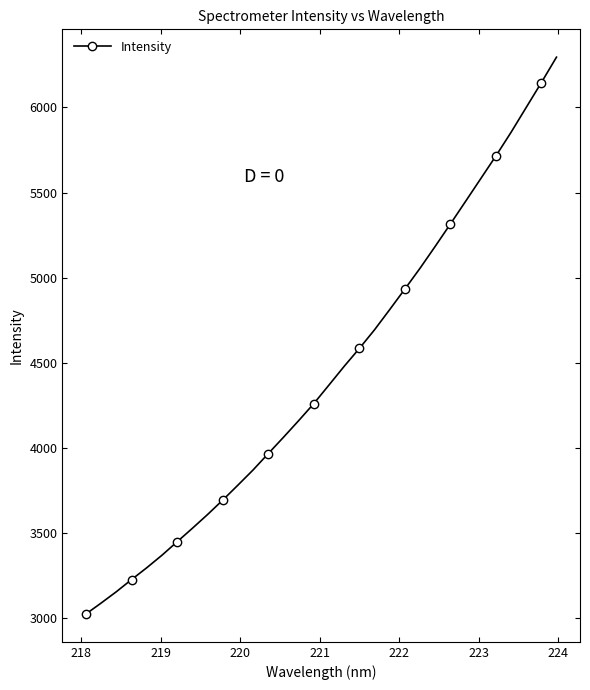

What is the minimum value shown in the chart?

3023.1